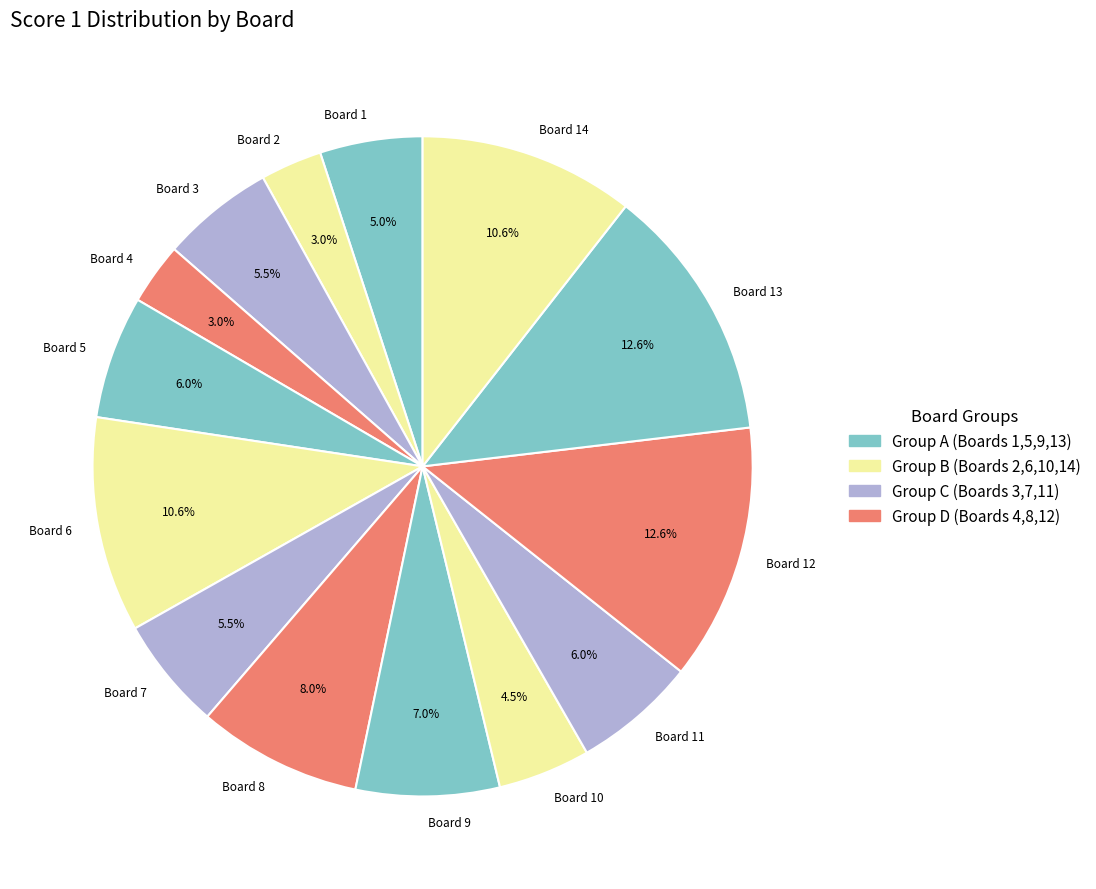

Approximately how many times larger is the value at Board 13 compared to Board 12?

1.0